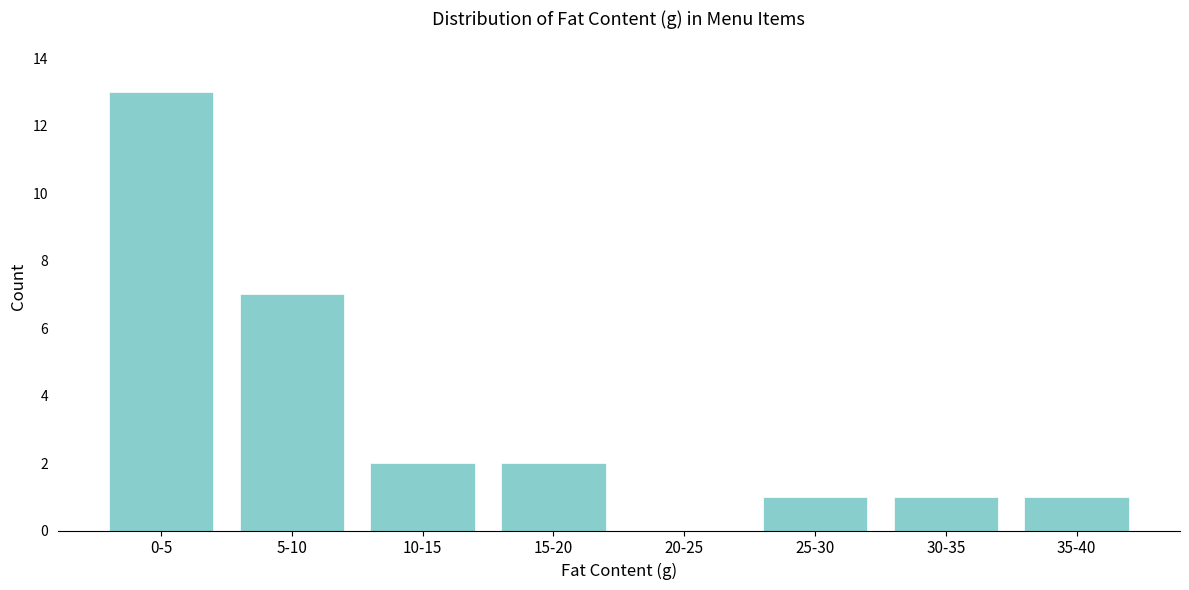

Reading right to left, transcribe all the data shown in this chart.

35-40=1	30-35=1	25-30=1	20-25=0	15-20=2	10-15=2	5-10=7	0-5=13